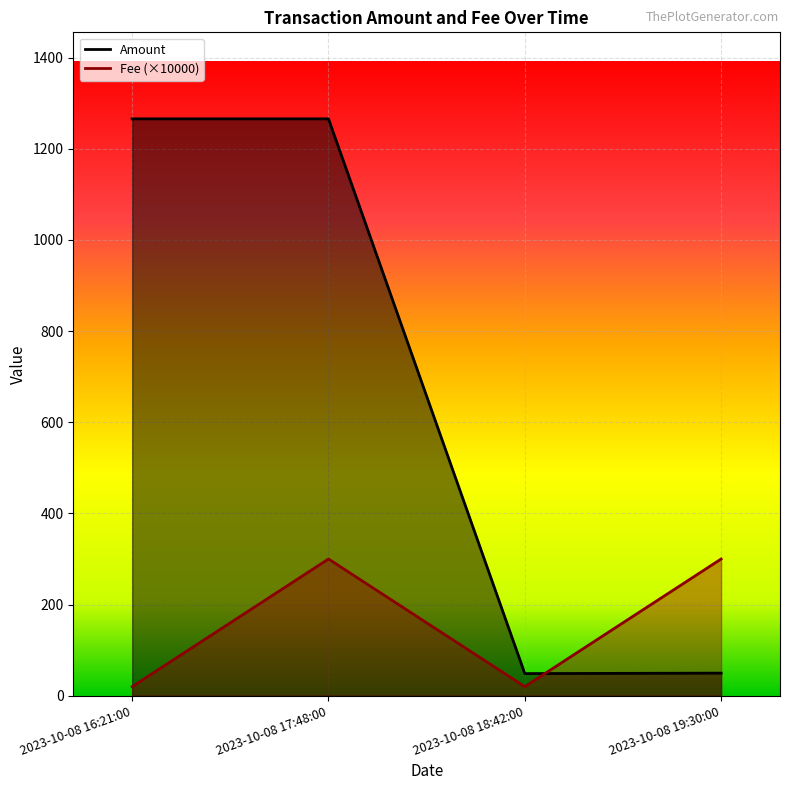

What is the total value across all series at 2023-10-08 17:48:00?

1565.6